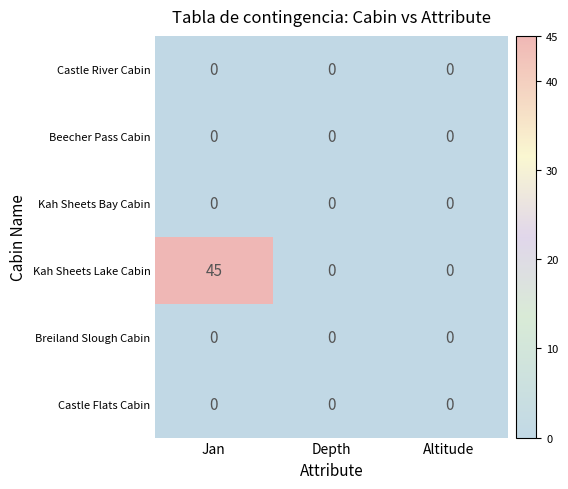

What is the total value across all series at Jan?

45